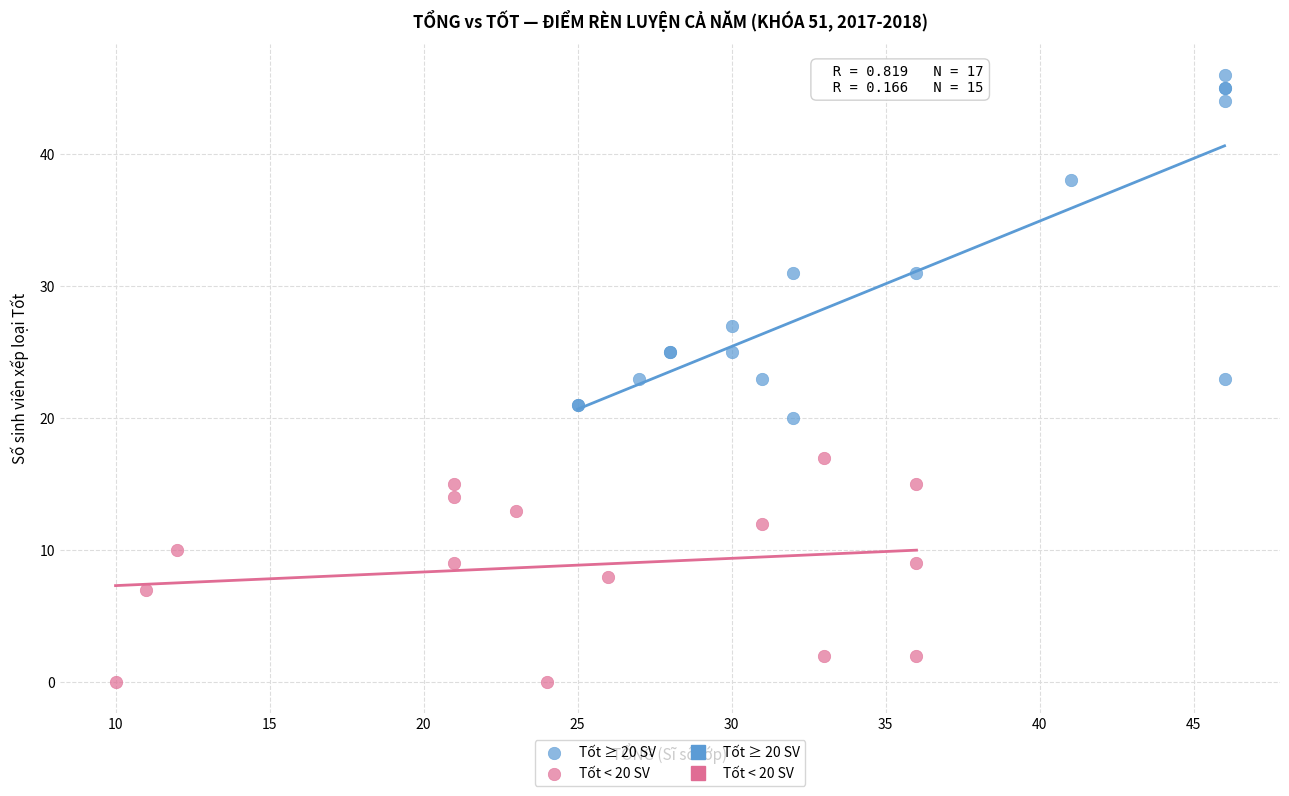

Which series reaches the maximum Y coordinate?

Tốt ≥ 20 SV